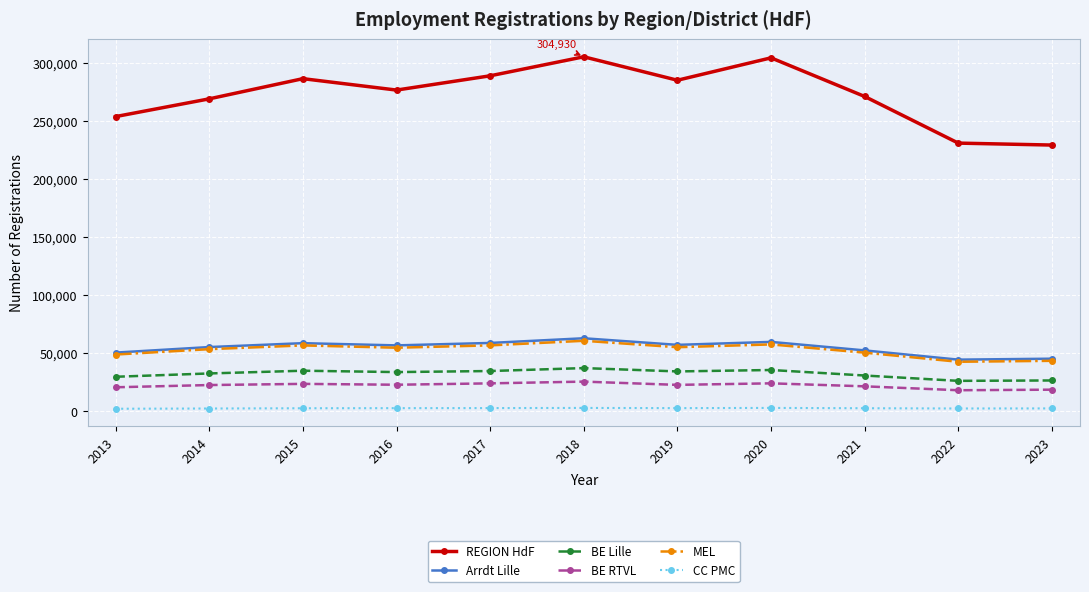

True or false: MEL and BE RTVL cross at least once.

False